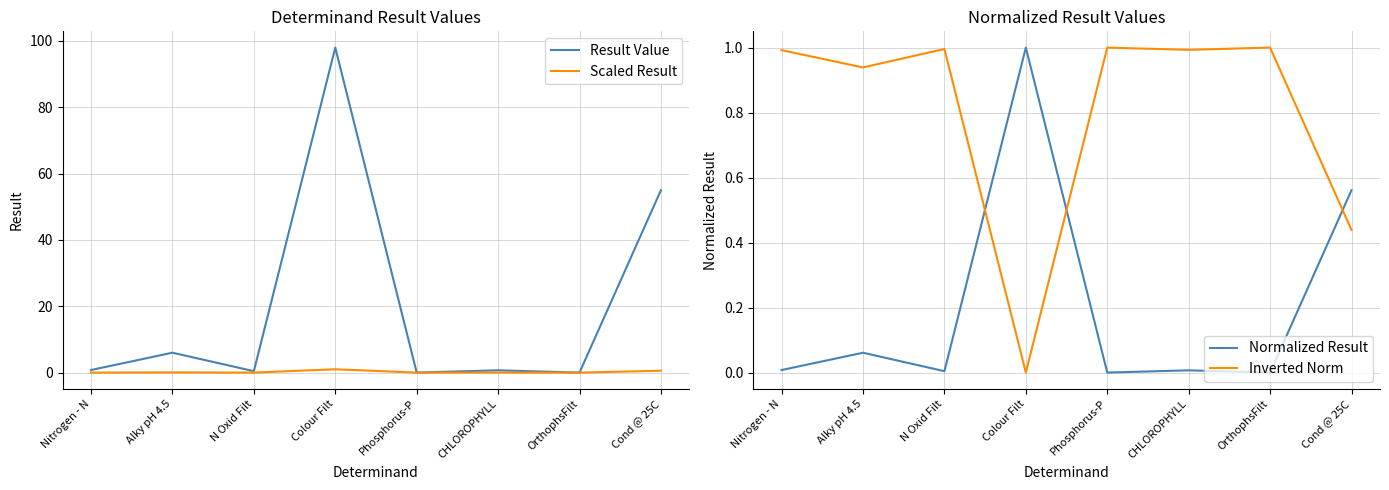

After their last crossing, which series has the higher values: Inverted Norm or Result Value?

Result Value